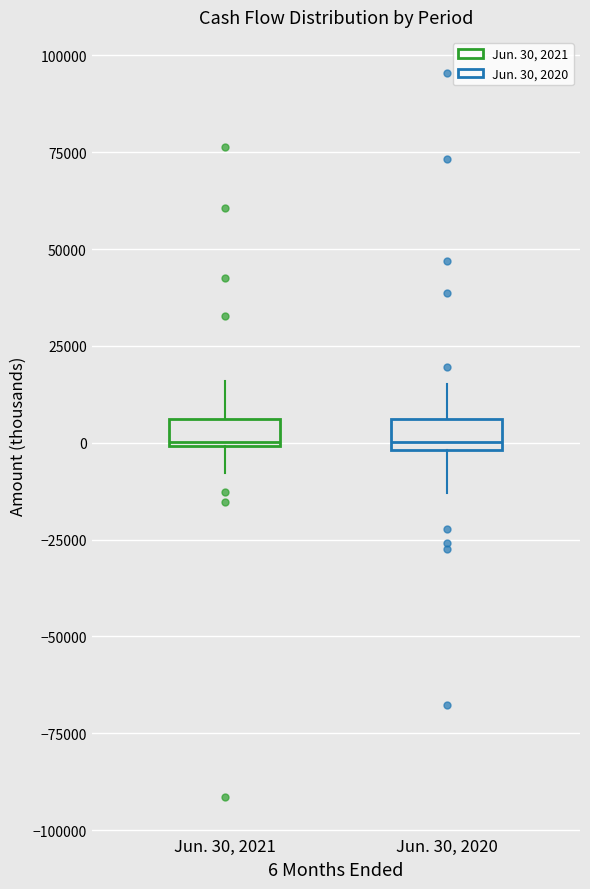

Where is the lower edge of the box for Jun. 30, 2021 on the y-axis? The values are not printed on the chart, so give them approximately, as read against the axis.

0